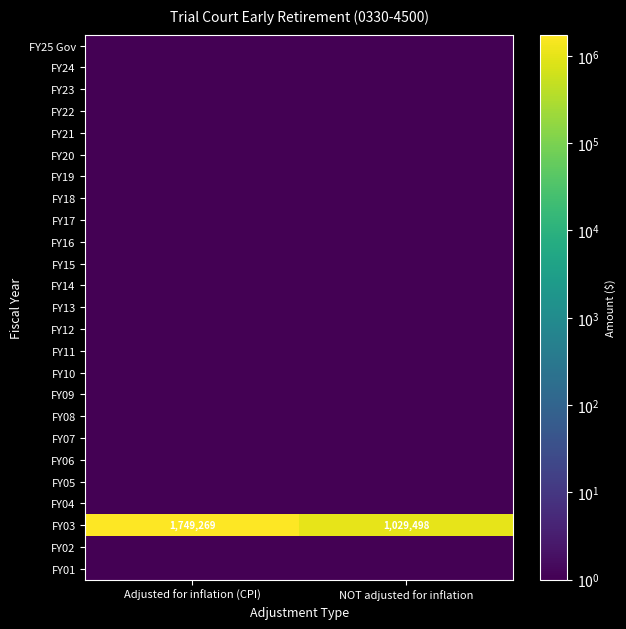

True or false: FY03 has a value of 640798.5 at NOT adjusted for inflation.

False